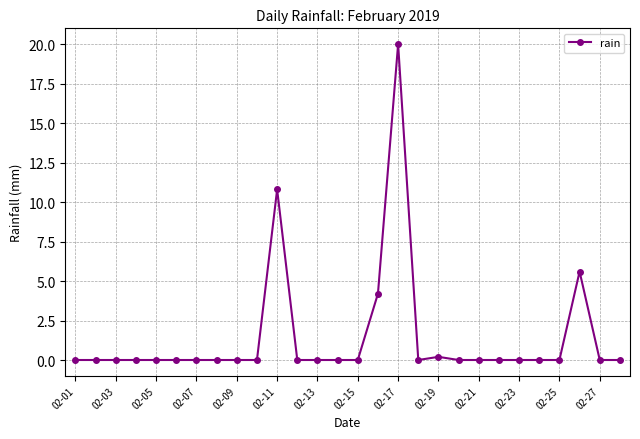

Count the number of categories in the chart.

28